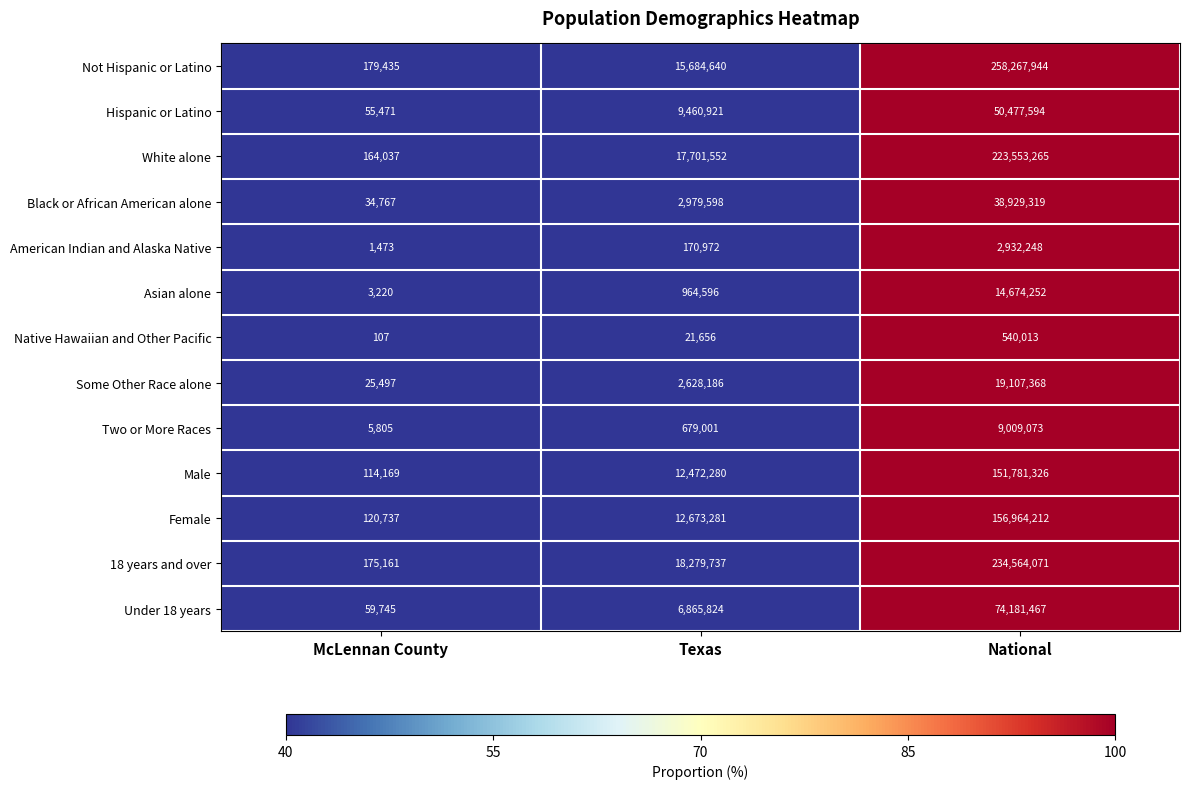

Which category has the highest value across all series?

National